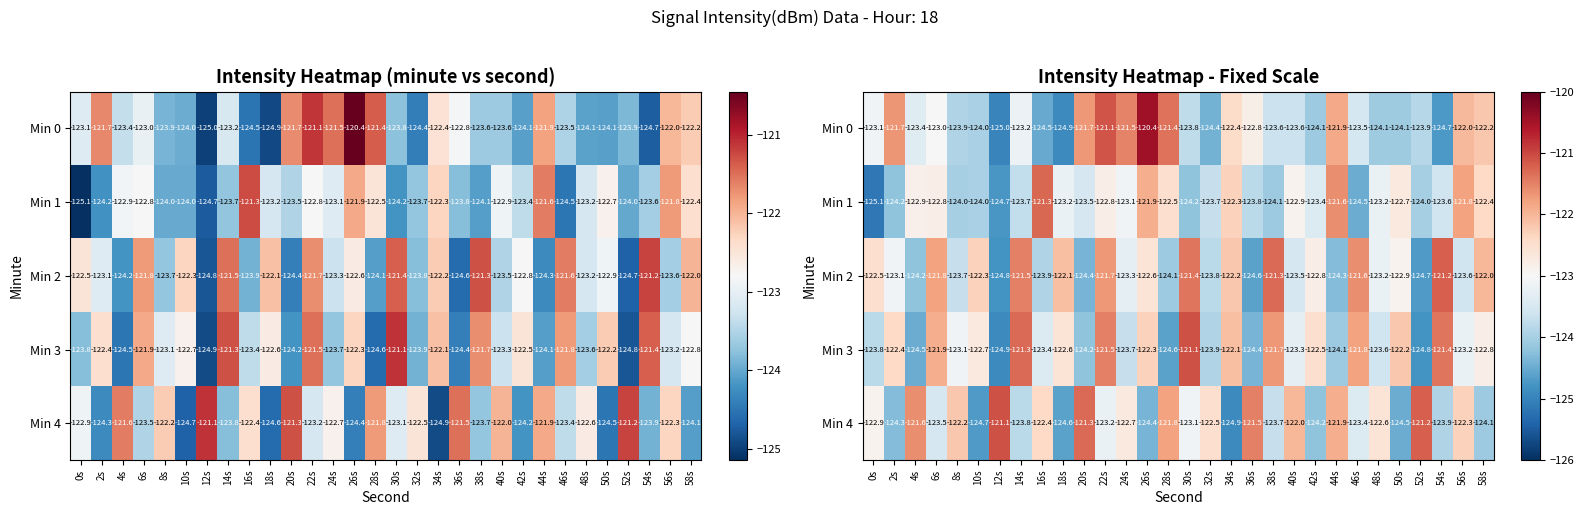

Rank the series at 32s from lowest to highest value.

Min 0, Min 3, Min 2, Min 1, Min 4